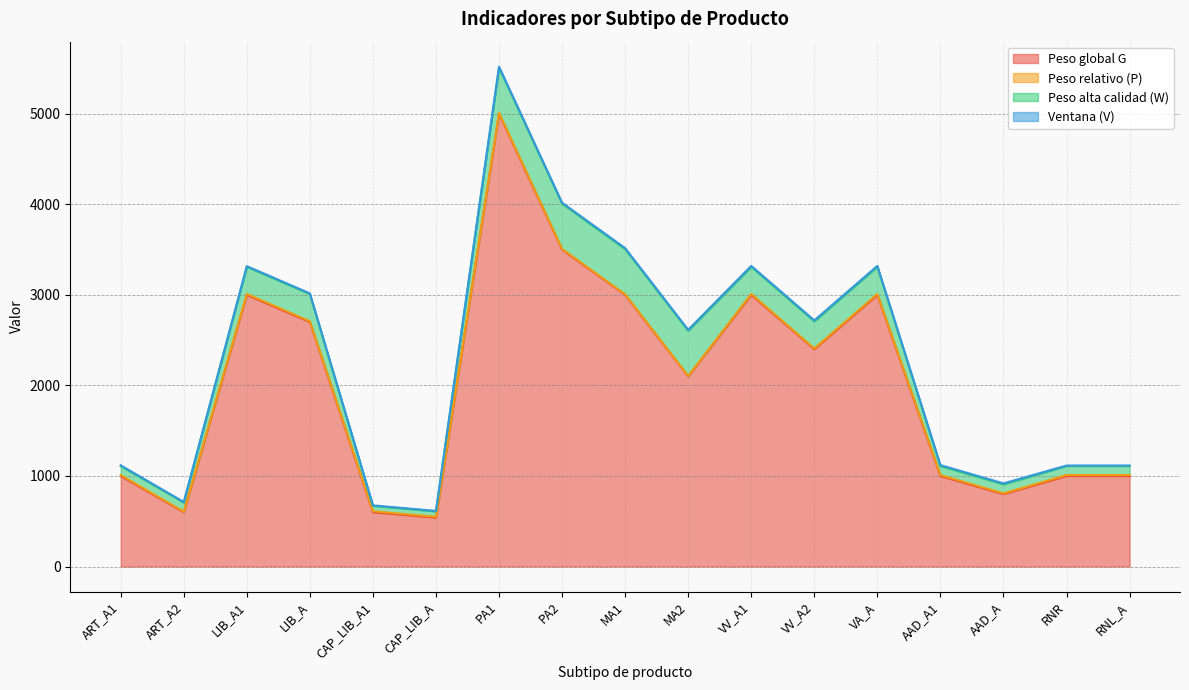

At which label does Peso global G reach its peak?

PA1